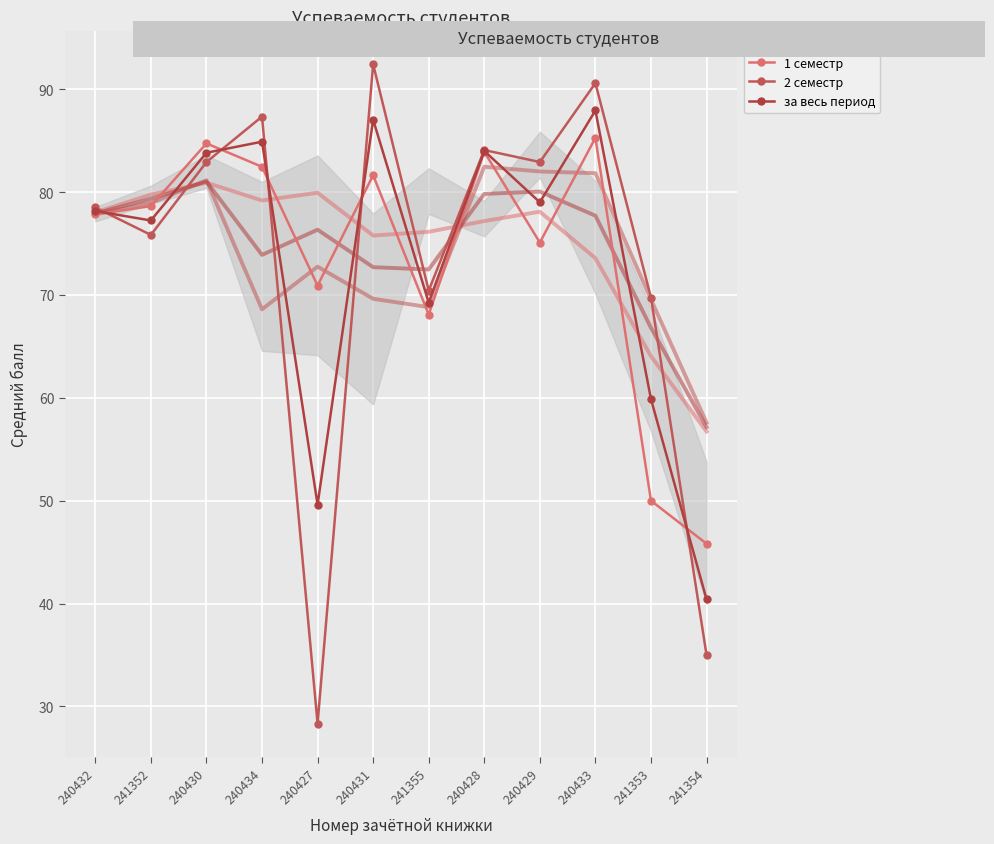

Where is the first local maximum for 1 семестр?

240430